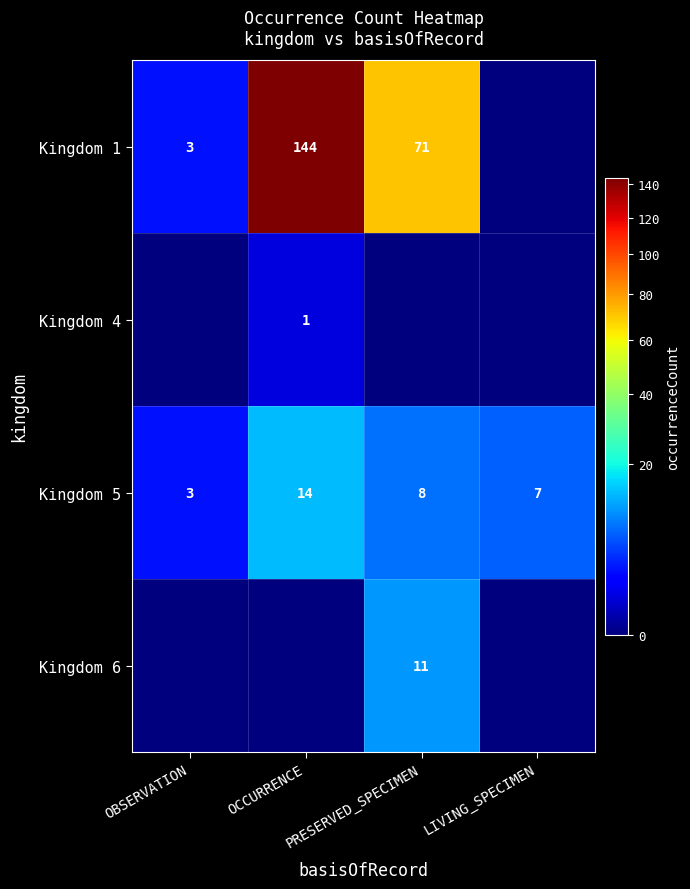

At which label is Kingdom 5 closest to 8?

PRESERVED_SPECIMEN